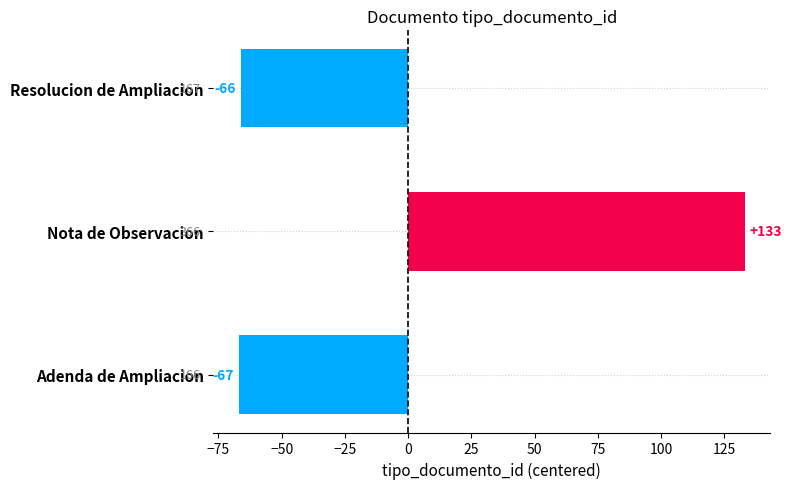

List the labels in order of value, smallest first.

Adenda de Ampliacion, Resolucion de Ampliacion, Nota de Observacion